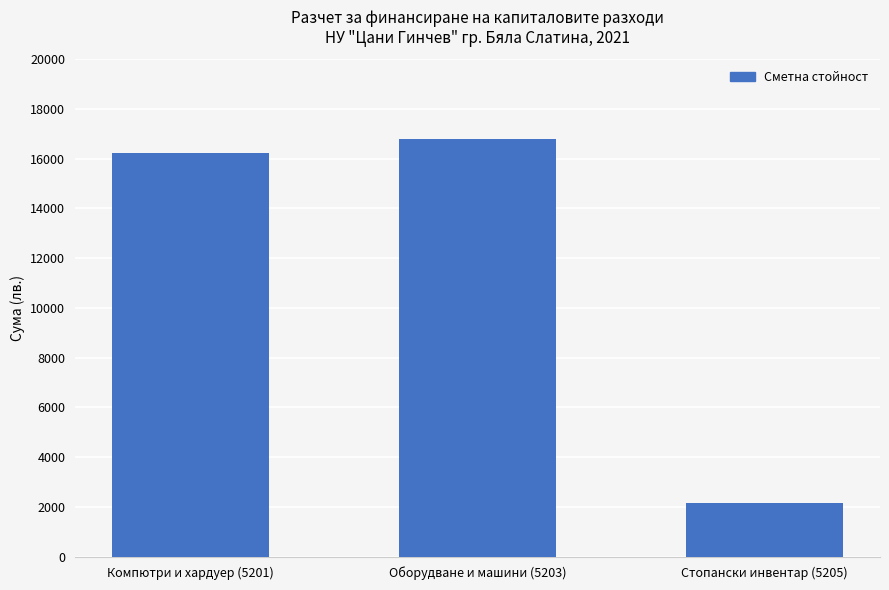

What is the change in value from Компютри и хардуер (5201) to Стопански инвентар (5205)?

-14060